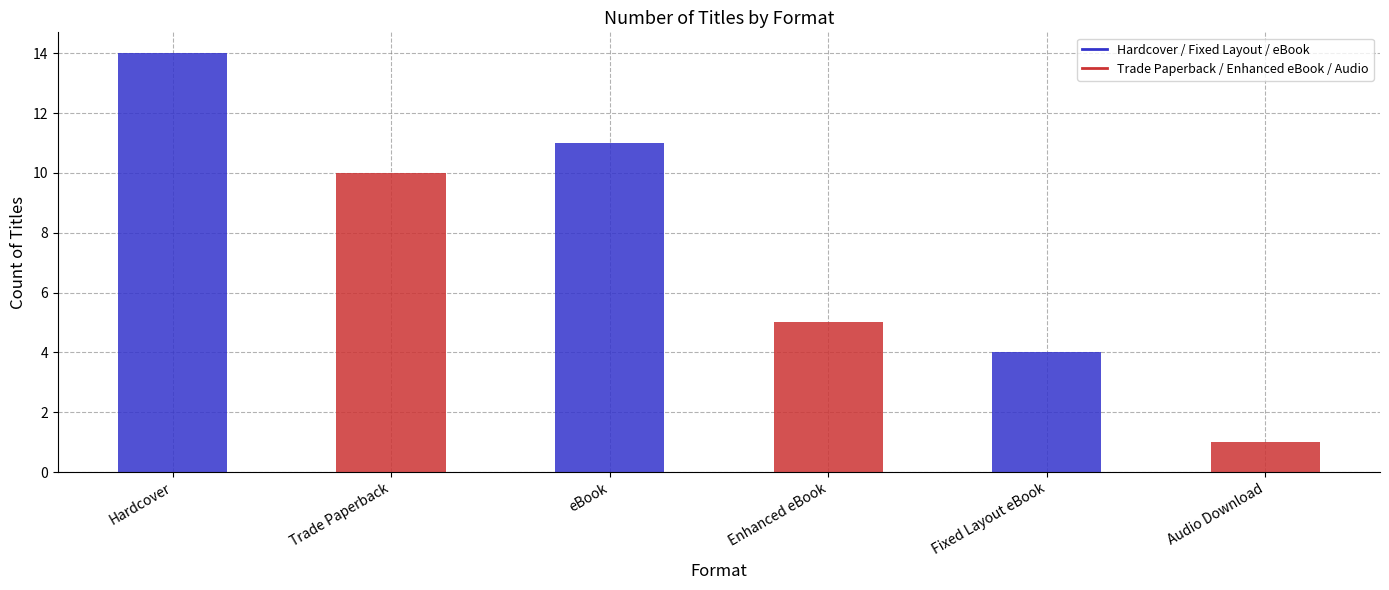

What is the difference between the values at Enhanced eBook and Hardcover?

9